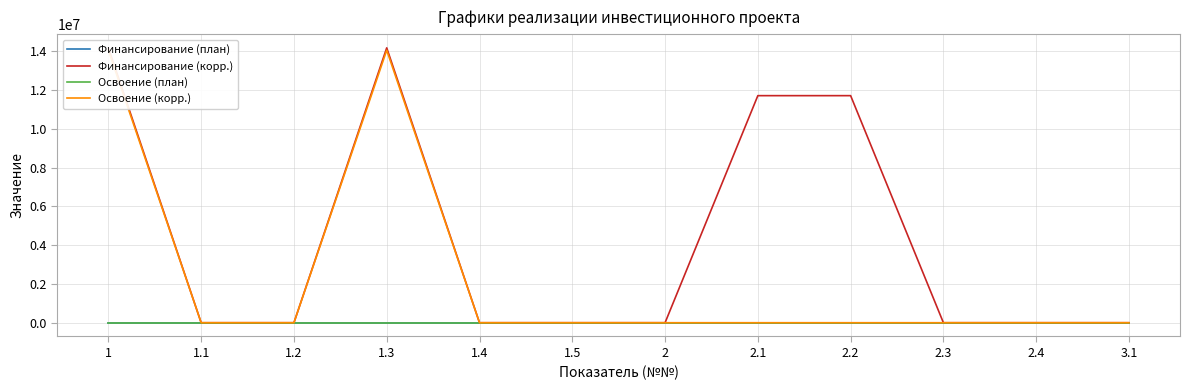

True or false: Финансирование (корр.) and Освоение (корр.) intersect in this chart.

False